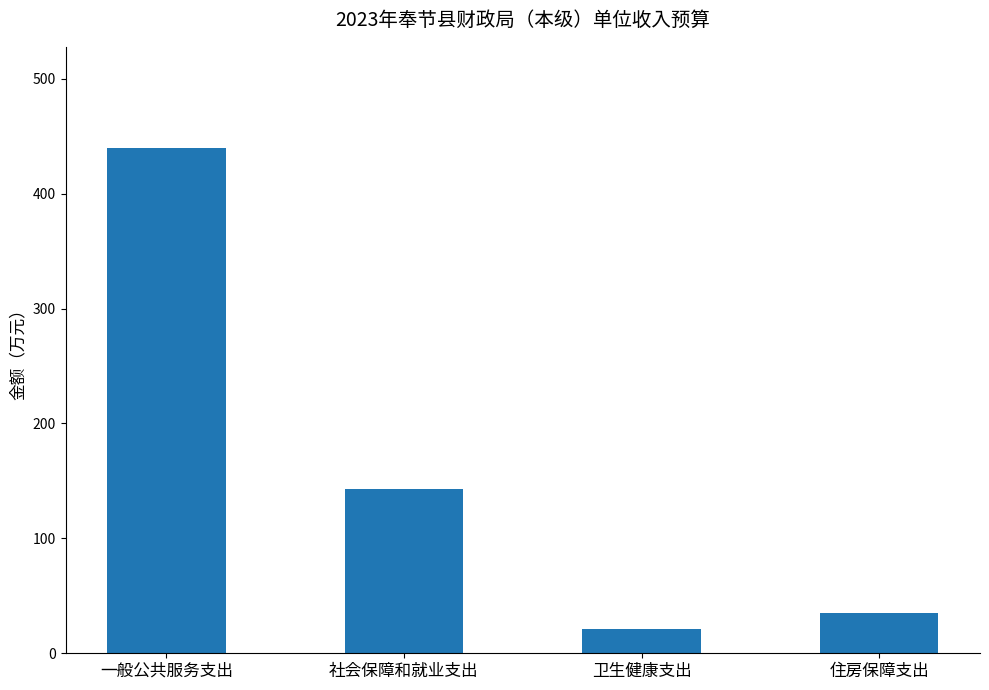

Which category has the highest value across all series?

一般公共服务支出